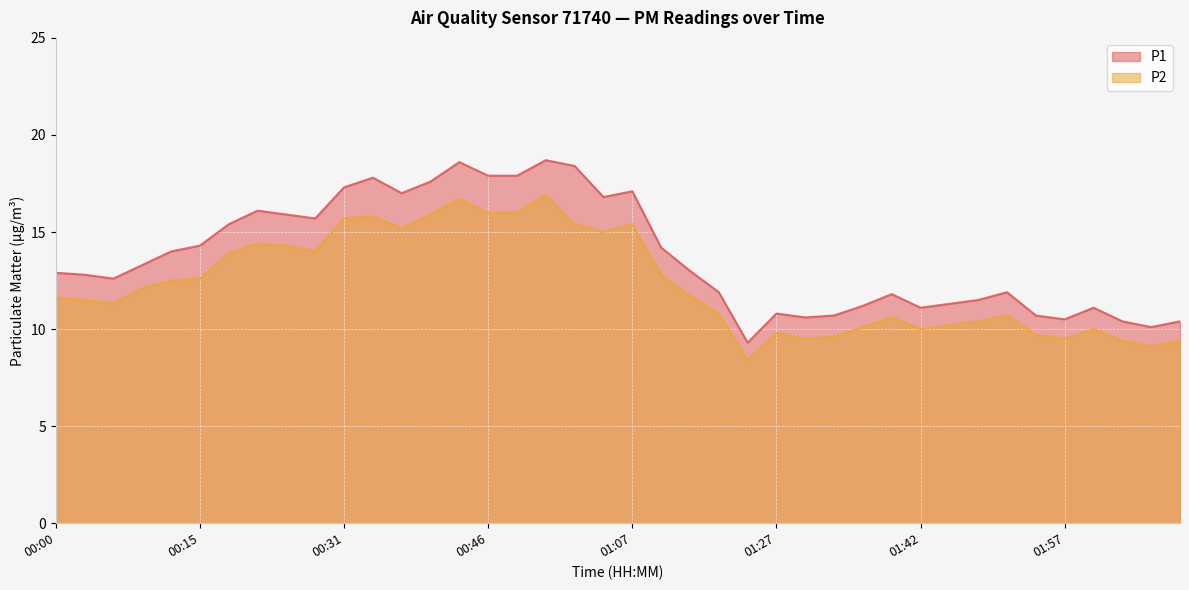

Reading left to right, list all the values displayed in this chart.

P1: 12.9	12.8	12.6	13.3	14.0	14.3	15.4	16.1	15.9	15.7	17.3	17.8	17.0	17.6	18.6	17.9	17.9	18.7	18.4	16.8	17.1	14.2	13.0	11.9	9.3	10.8	10.6	10.7	11.2	11.8	11.1	11.3	11.5	11.9	10.7	10.5	11.1	10.4	10.1	10.4
P2: 11.6	11.5	11.3	12.1	12.5	12.6	13.9	14.4	14.3	14.0	15.7	15.8	15.2	15.9	16.7	16.0	16.0	16.9	15.4	15.0	15.4	12.8	11.7	10.8	8.4	9.8	9.5	9.6	10.1	10.6	10.0	10.2	10.4	10.7	9.7	9.5	10.0	9.4	9.1	9.4